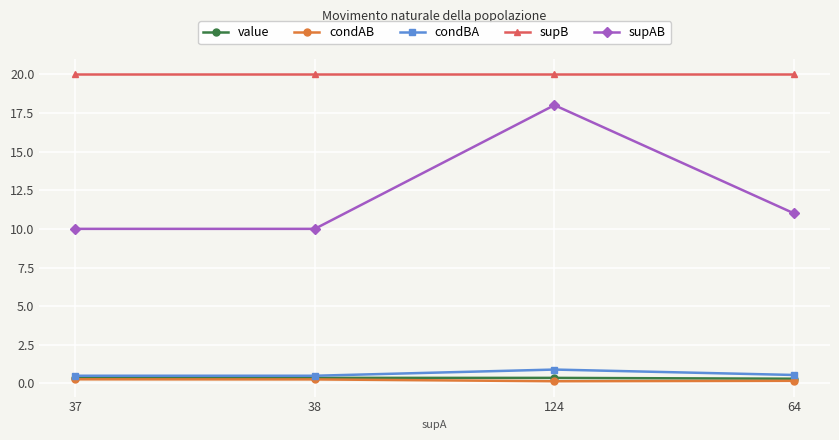

Which series has the widest spread of values?

supAB